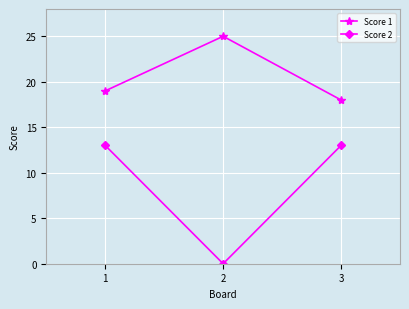

Rank the series by their average value, from lowest to highest.

Score 2, Score 1